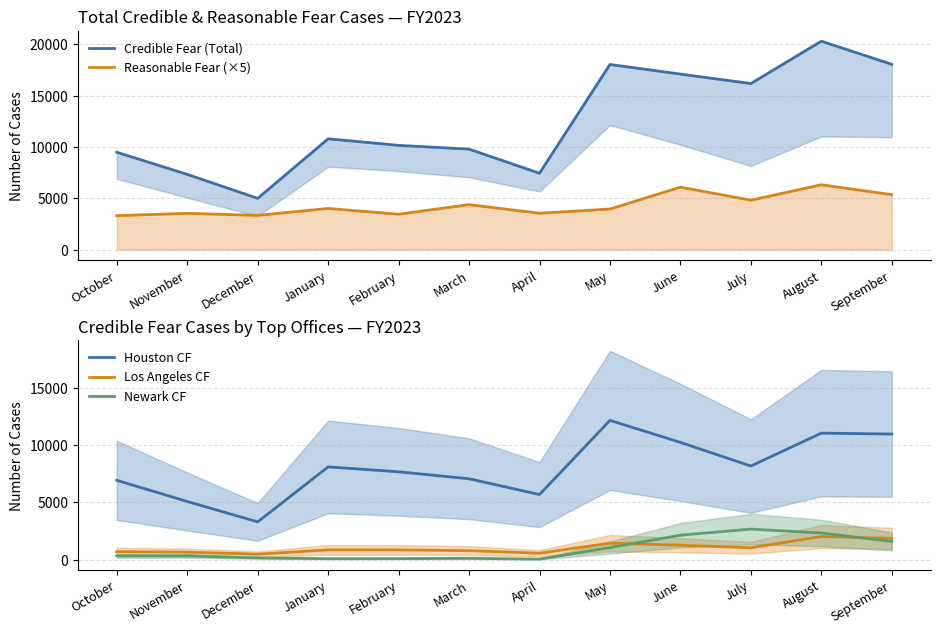

True or false: Reasonable Fear (×5) has more than 0 interior local peaks.

True